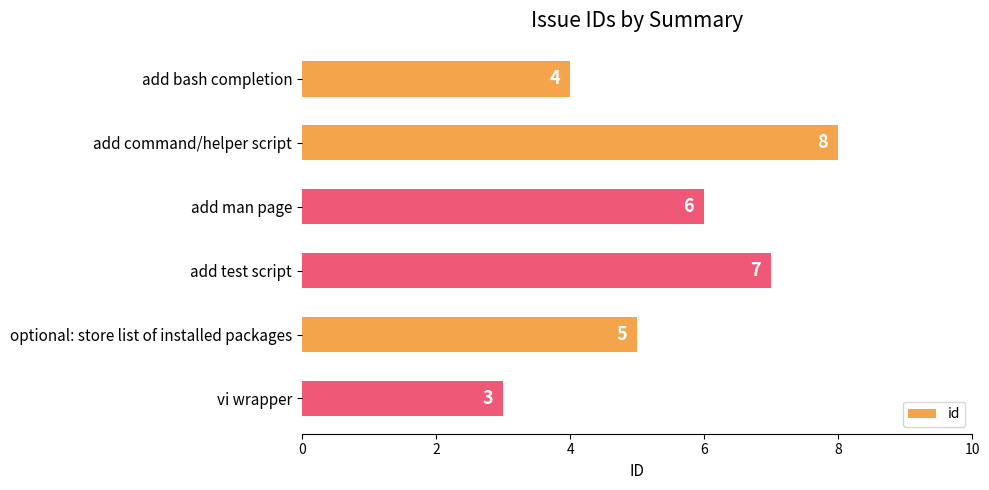

What is the smallest value displayed?

3